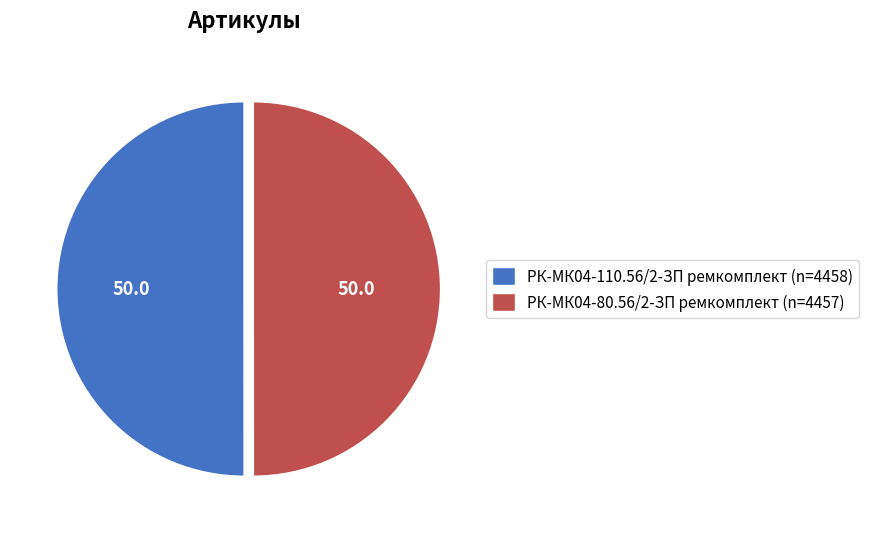

Is the sum of РК-МК04-80.56/2-ЗП ремкомплект (n=4457) and РК-МК04-110.56/2-ЗП ремкомплект (n=4458) greater than half?

Yes